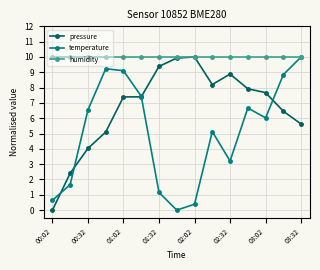

What is the greatest value displayed?

10.0